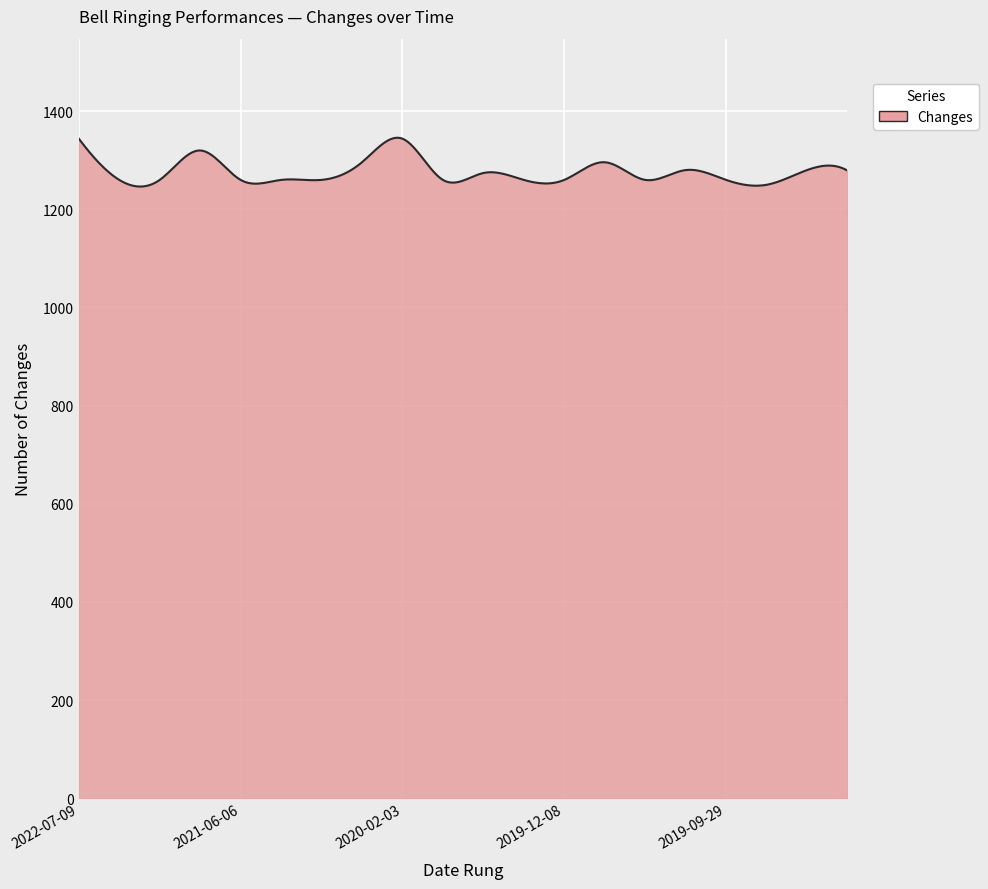

What is the difference between the maximum and minimum values?

99.5